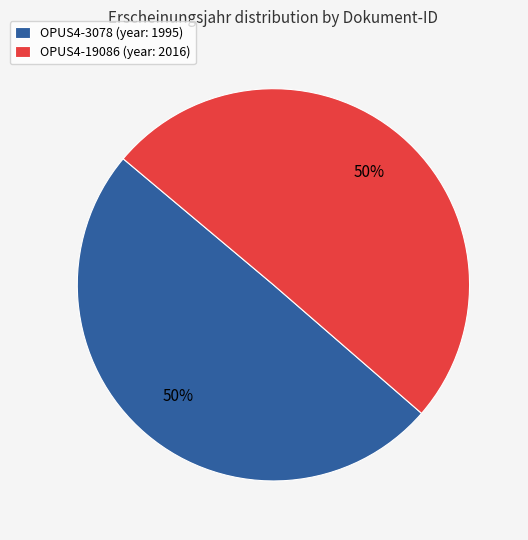

The OPUS4-19086 slice represents 50% of the pie. True or false?

True